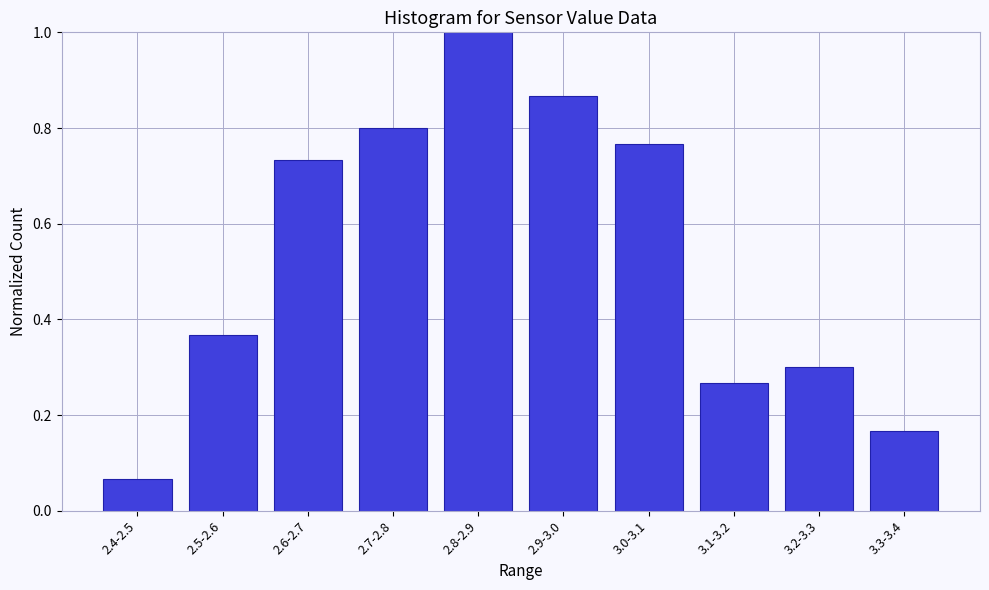

Between 2.5-2.6 and 2.9-3.0, which is larger?

2.9-3.0